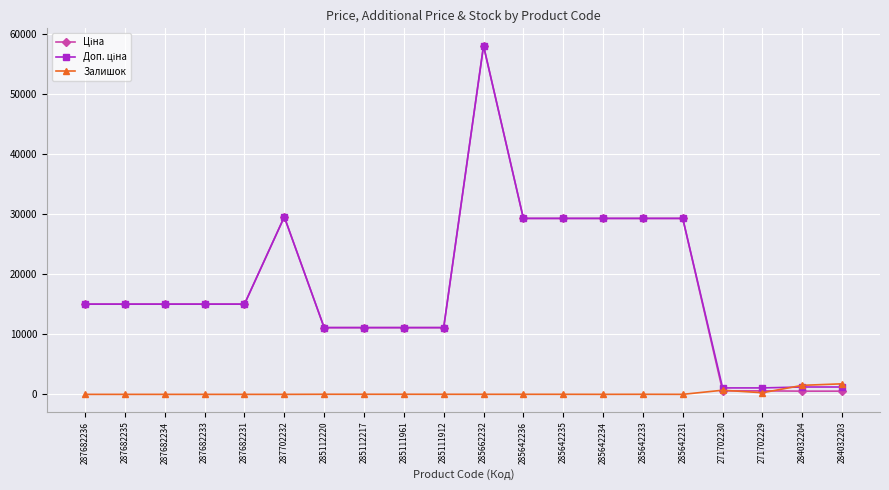

What is the label of the 2nd point from the left?

287682235